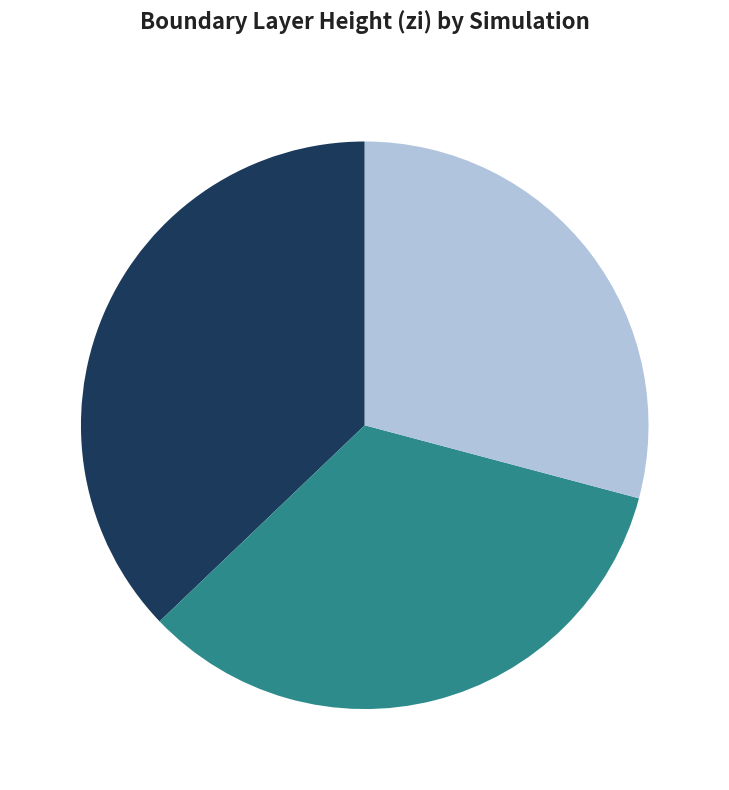

Rank the categories by value from lowest to highest.

THF300, THF500, THF700